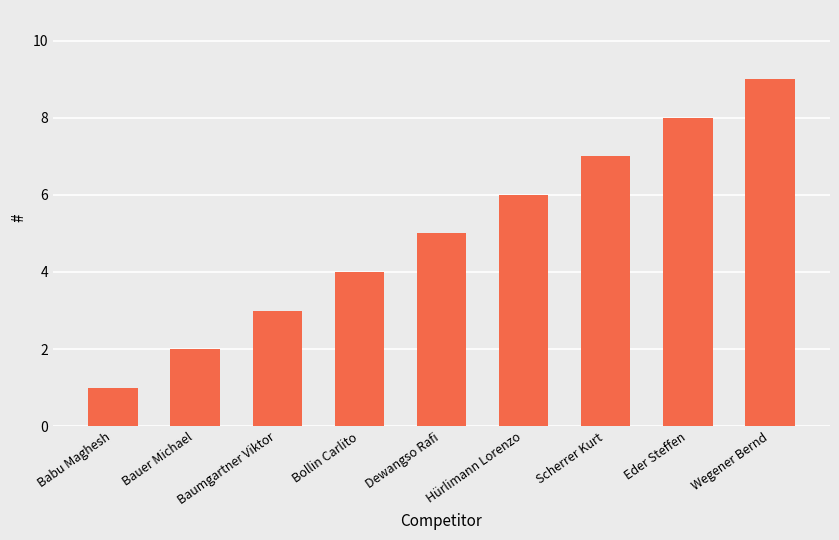

Between Baumgartner Viktor and Eder Steffen, which is larger?

Eder Steffen